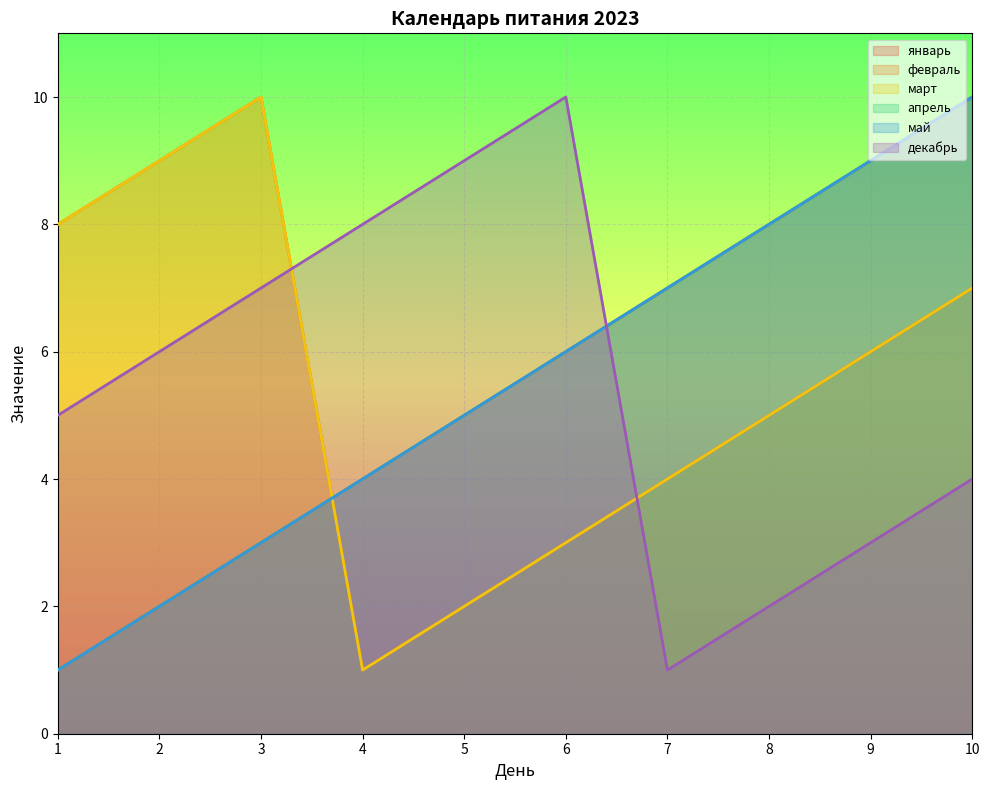

Reading right to left, extract all data points from this chart.

январь: 10	9	8	7	6	5	4	3	2	1
февраль: 7	6	5	4	3	2	1	10	9	8
март: 7	6	5	4	3	2	1	10	9	8
апрель: 10	9	8	7	6	5	4	3	2	1
май: 10	9	8	7	6	5	4	3	2	1
декабрь: 4	3	2	1	10	9	8	7	6	5